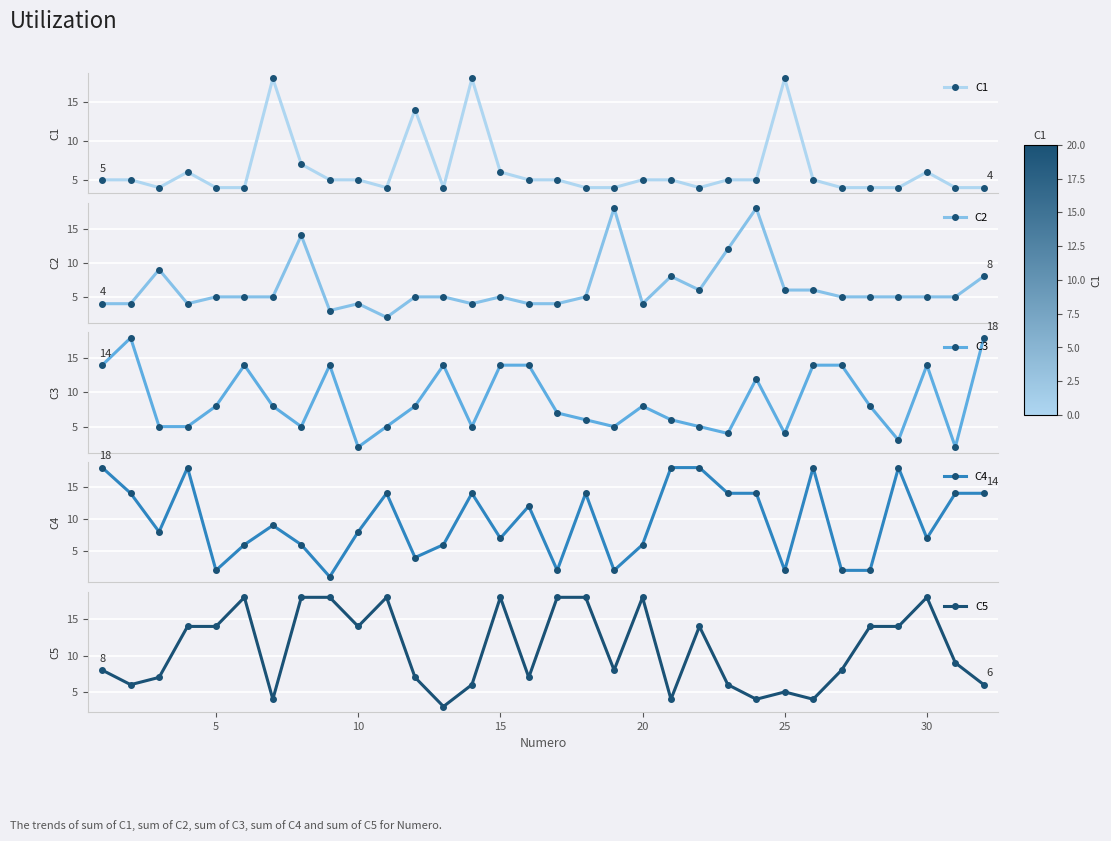

True or false: C2 has more than 1 points higher than both neighbors.

True